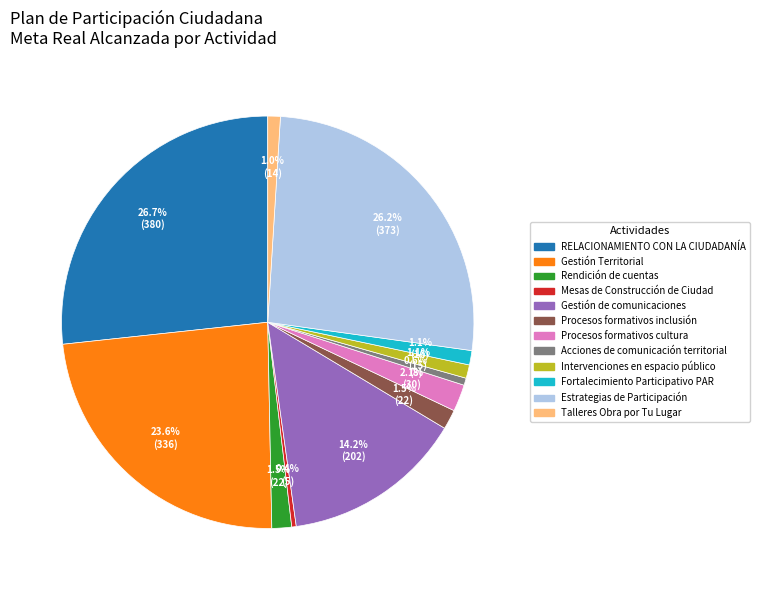

To the nearest percent, what is the difference between the largest and smallest slice percentages?

26%